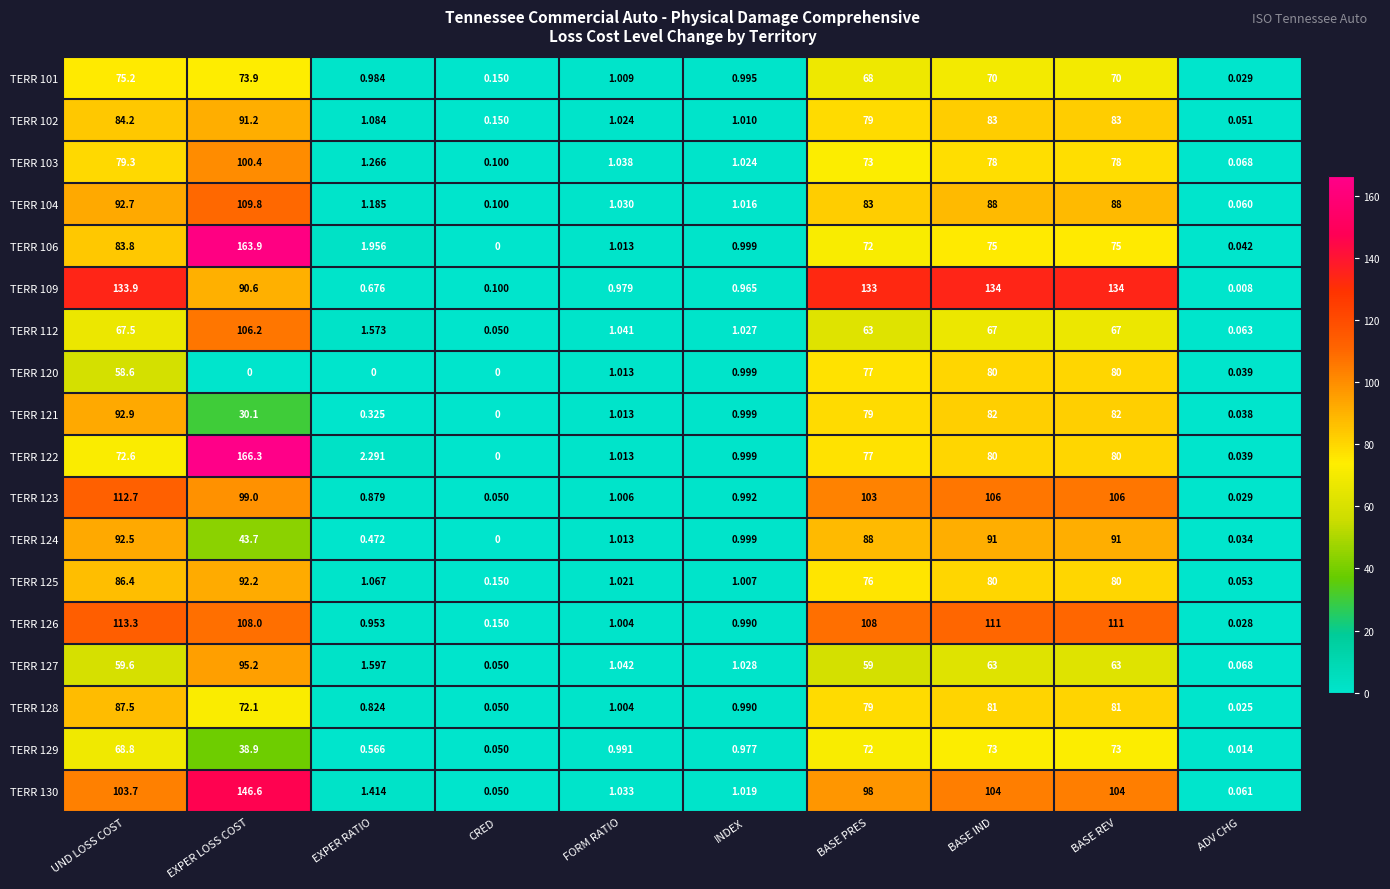

At which category is the sum across all series the highest?

EXPER LOSS COST